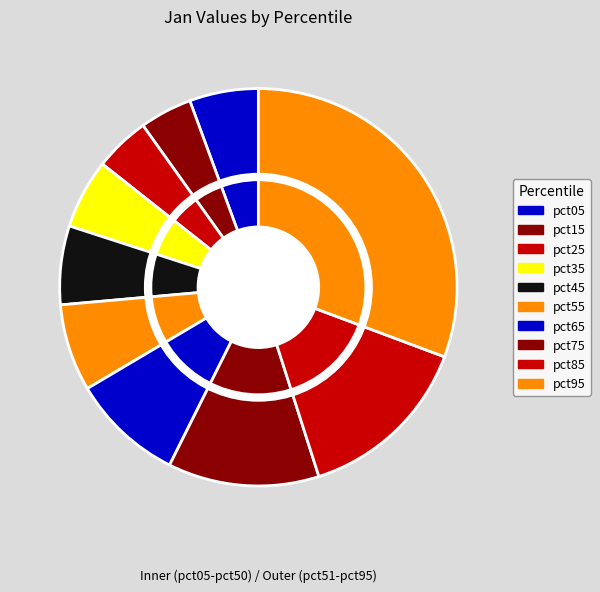

To the nearest percent, what portion does pct15 represent?

4%